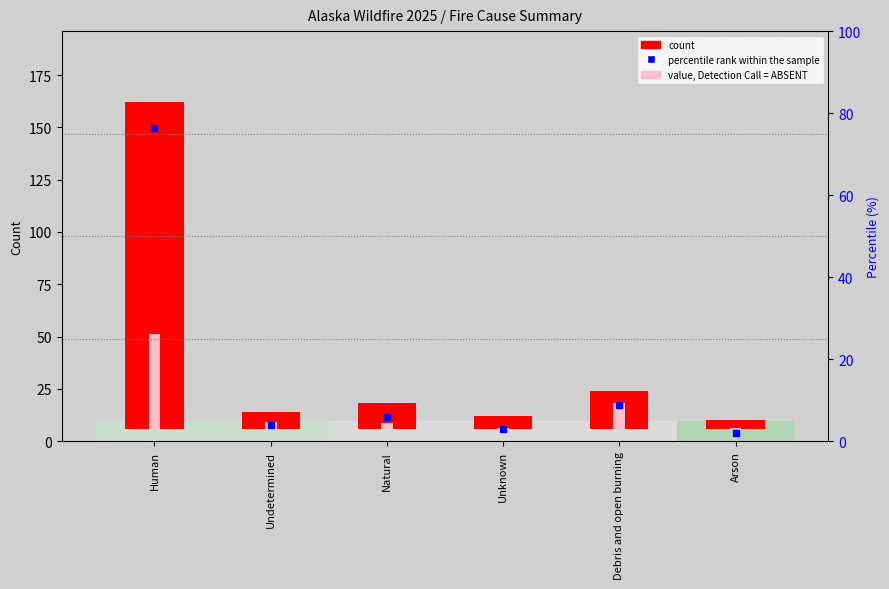

How many groups of bars are there?

6